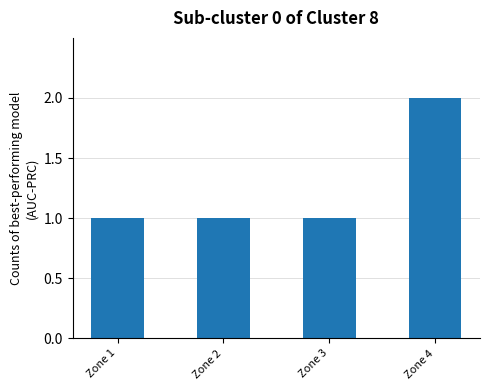

Count the number of data series in this chart.

1